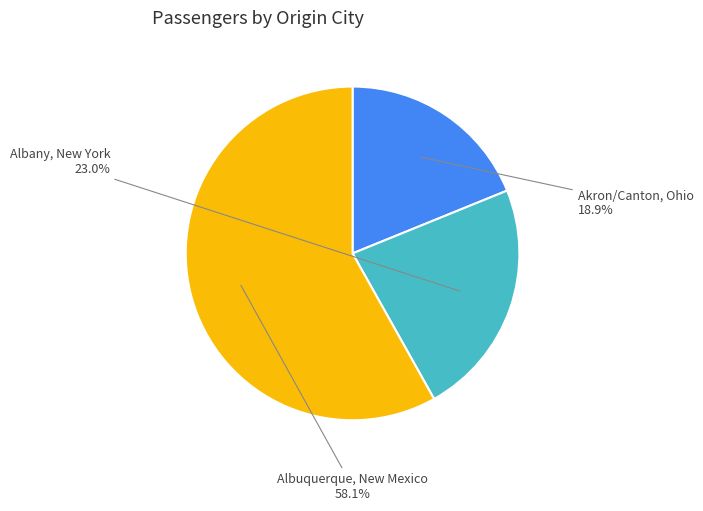

Is there a majority slice in this chart?

Yes